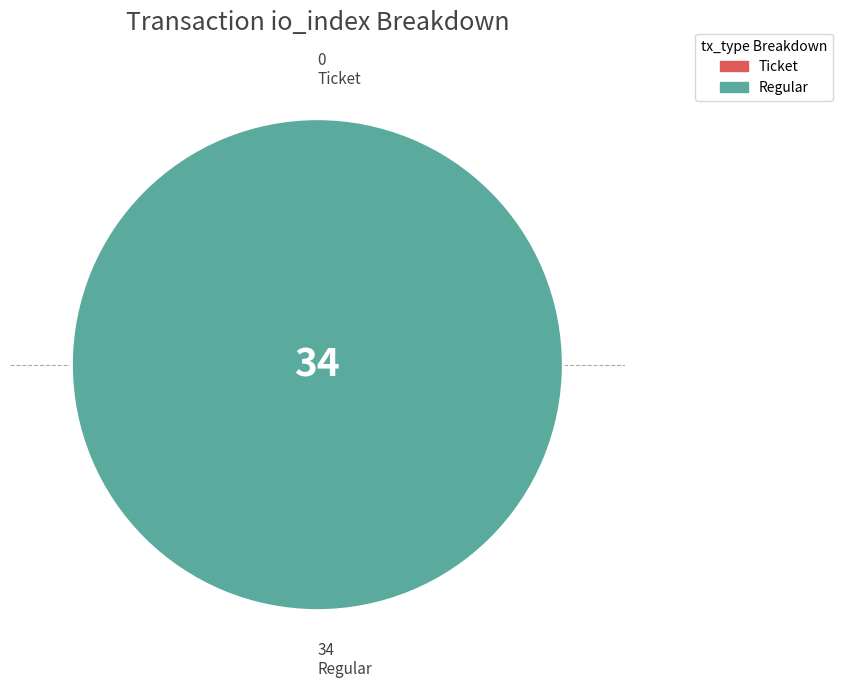

Which slice is the largest?

Regular (io_index=34)